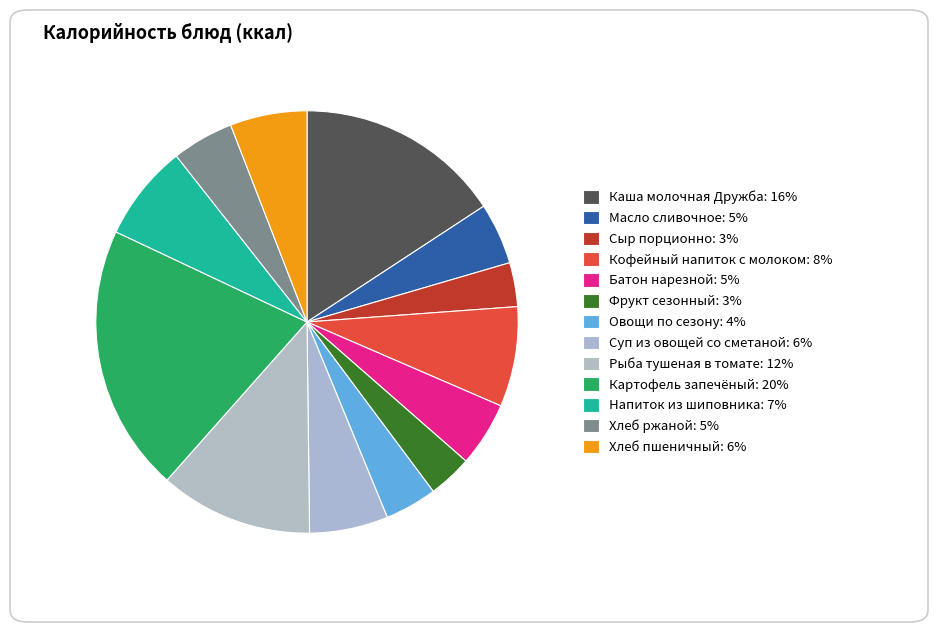

Between Овощи по сезону and Хлеб пшеничный, which is larger?

Хлеб пшеничный